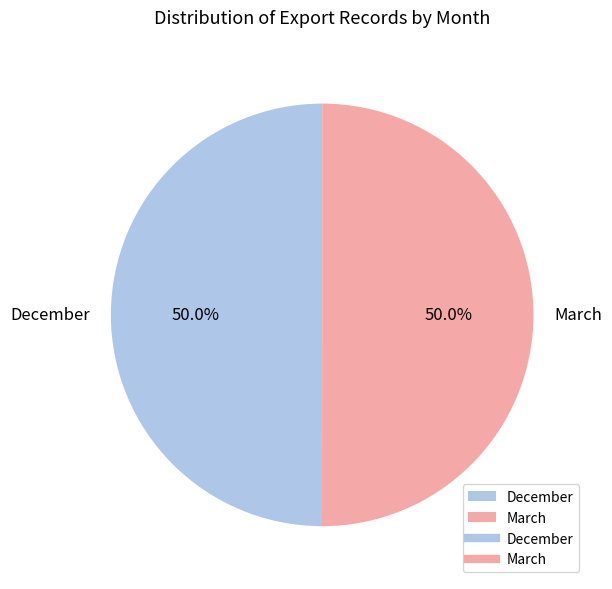

What portion of the pie excludes March?

50.0%